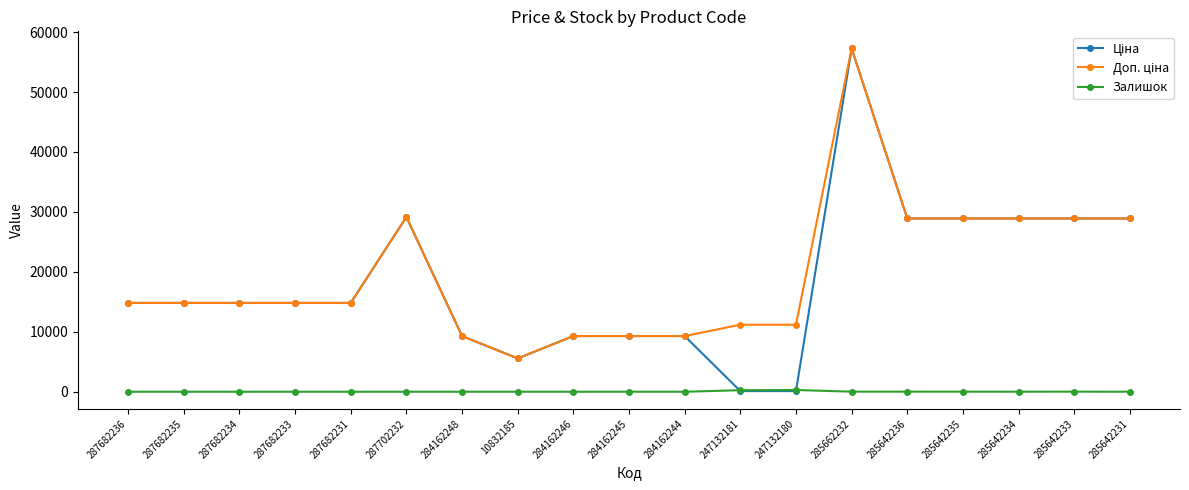

What position from the right is 285642233?

2